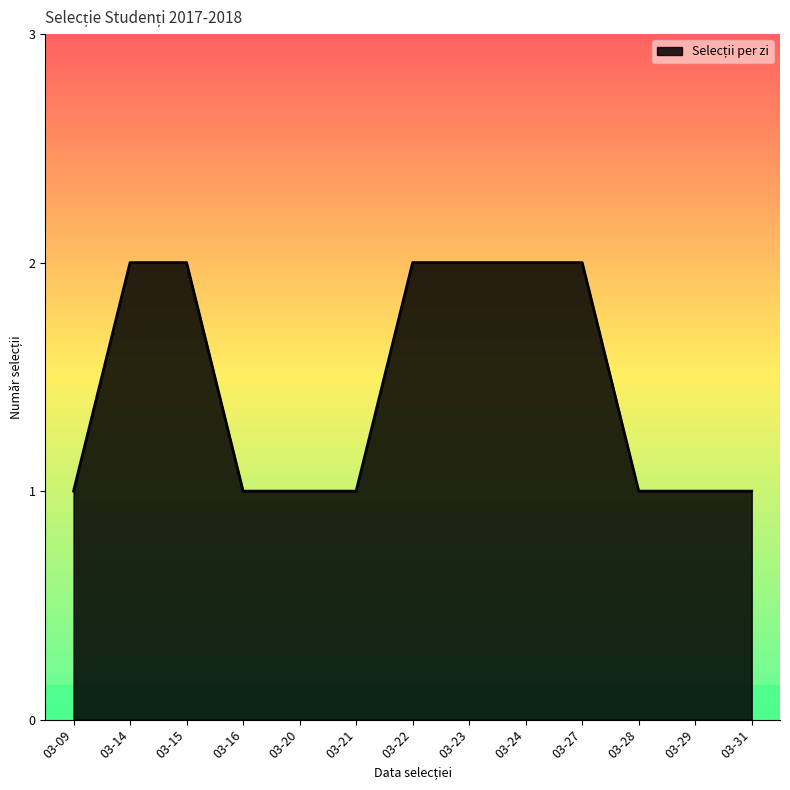

What is the ratio of the value at 03-28 to the value at 03-20?

1.0